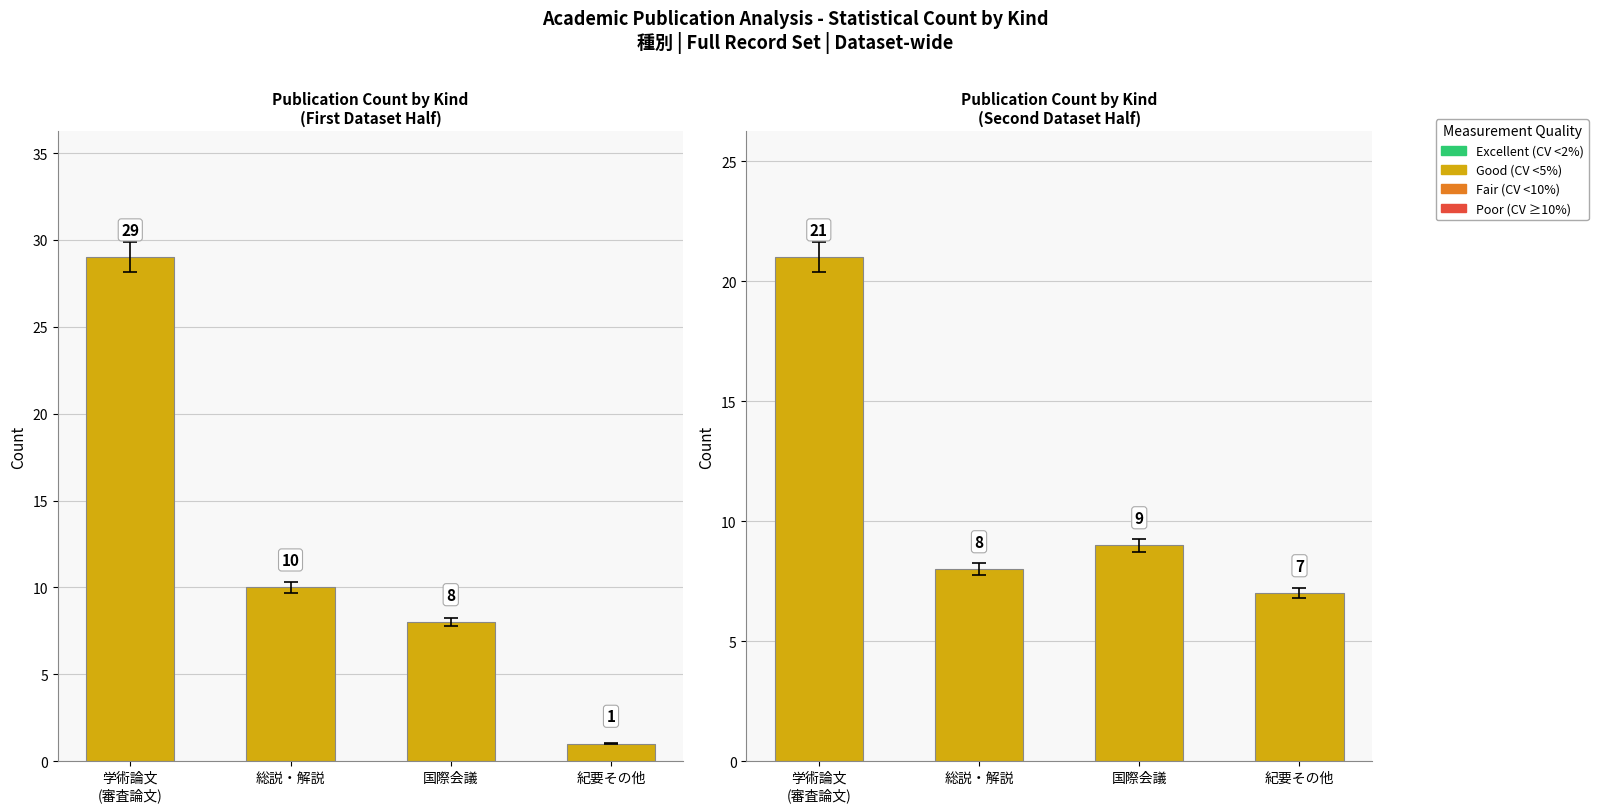

Where does the data first go above 9?

学術論文
(審査論文)